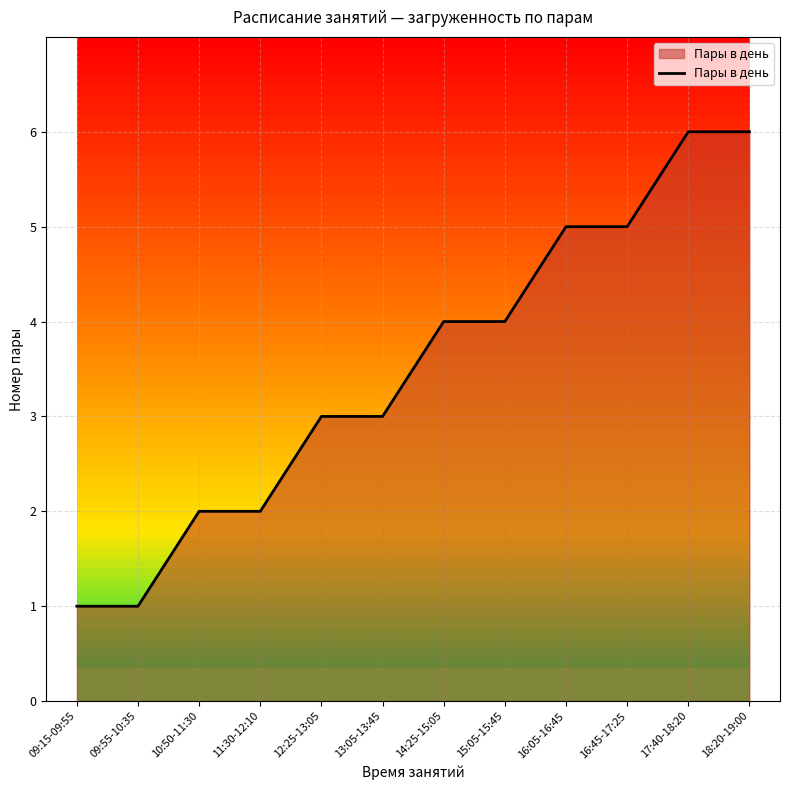

Does the chart display data point markers on the line(s)?

No